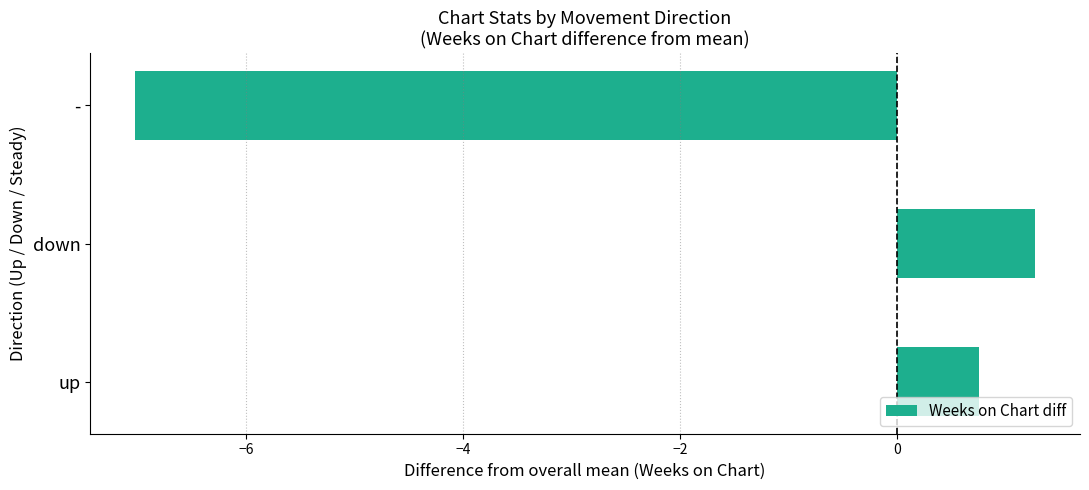

Which category has the lowest value across all series?

-